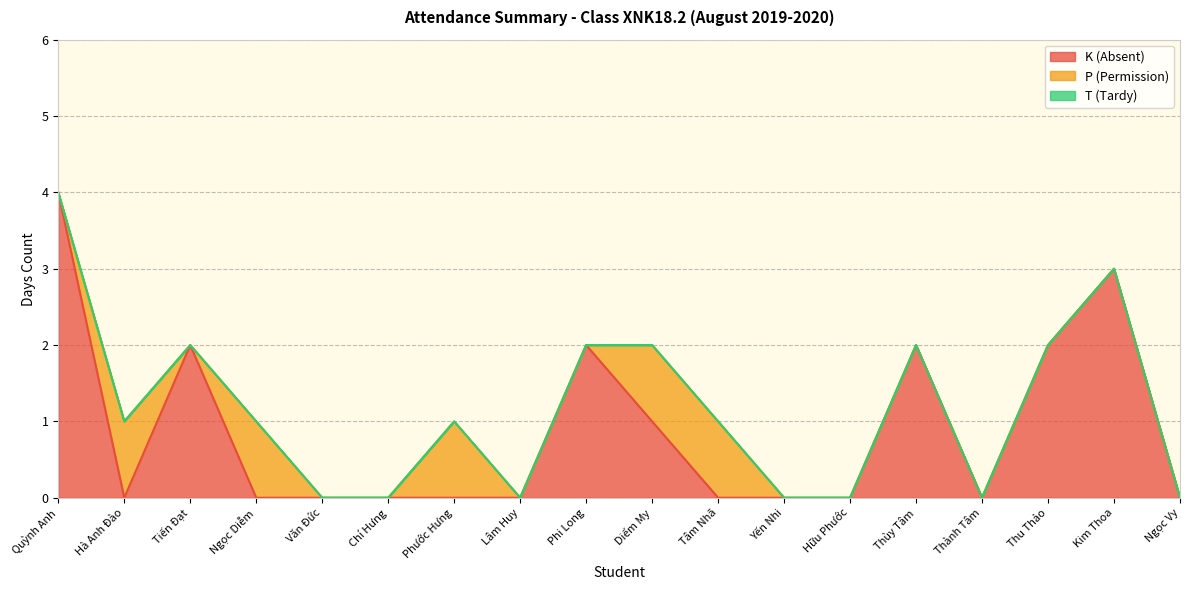

Reading right to left, list all the values displayed in this chart.

K (Absent): 0	3	2	0	2	0	0	0	1	2	0	0	0	0	0	2	0	4
P (Permission): 0	0	0	0	0	0	0	1	1	0	0	1	0	0	1	0	1	0
T (Tardy): 0	0	0	0	0	0	0	0	0	0	0	0	0	0	0	0	0	0